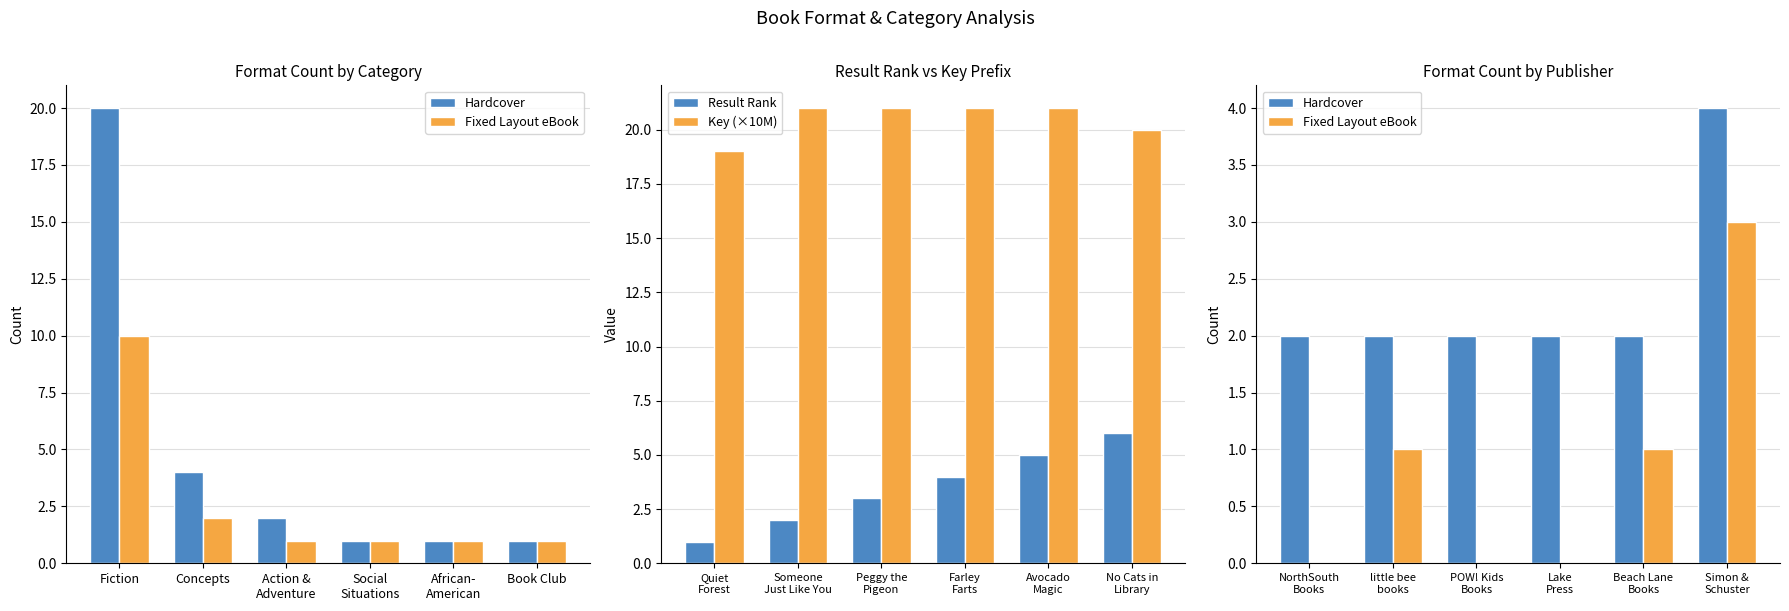

What is the minimum value for Key (×10M)?

19